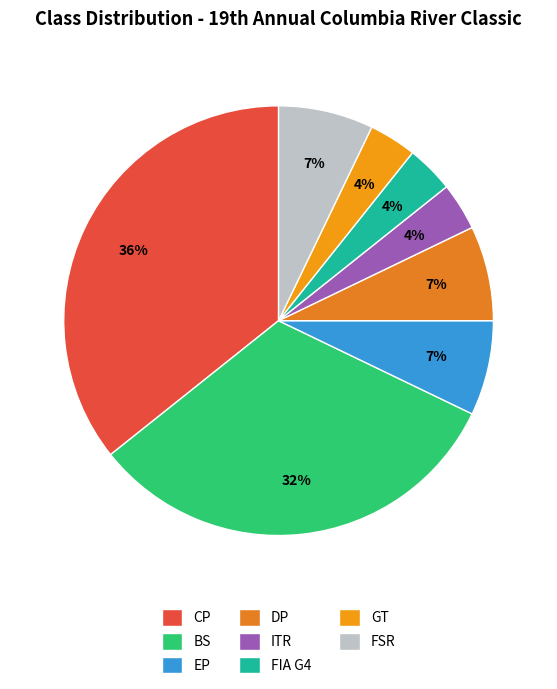

The BS slice represents 32% of the pie. True or false?

True